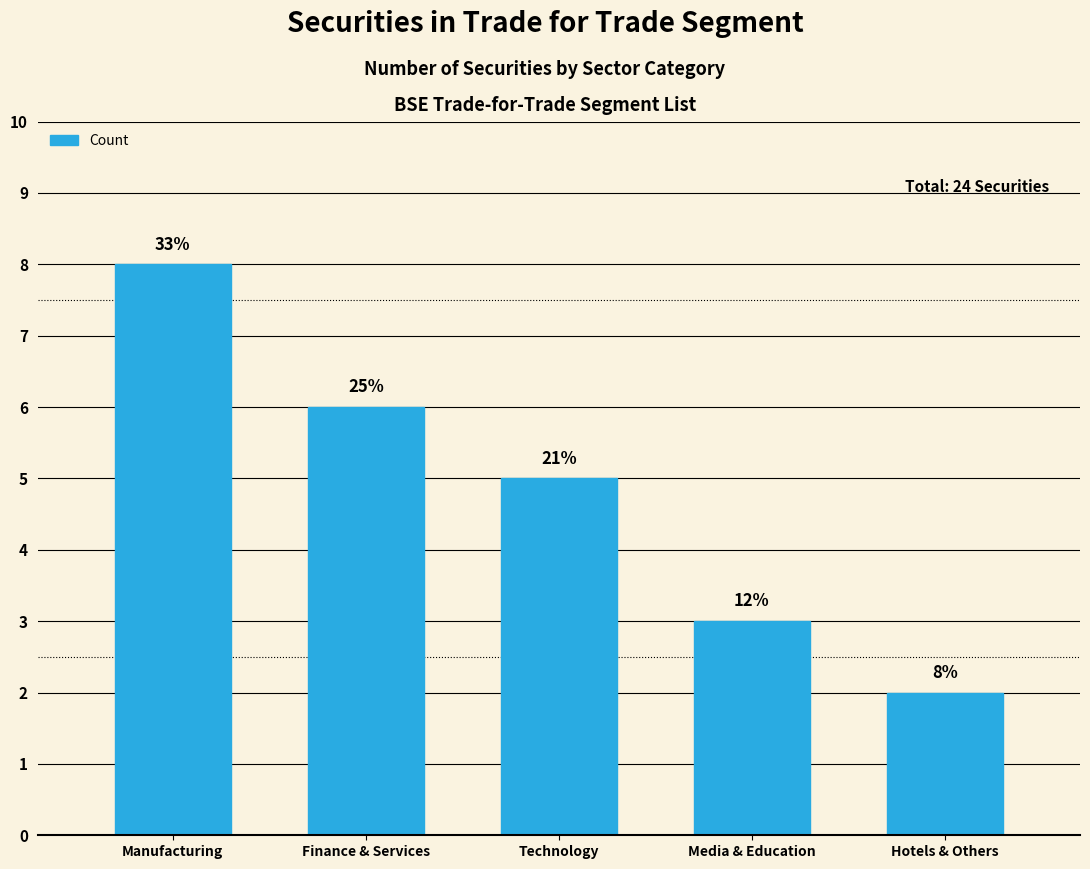

What is the smallest value displayed?

2